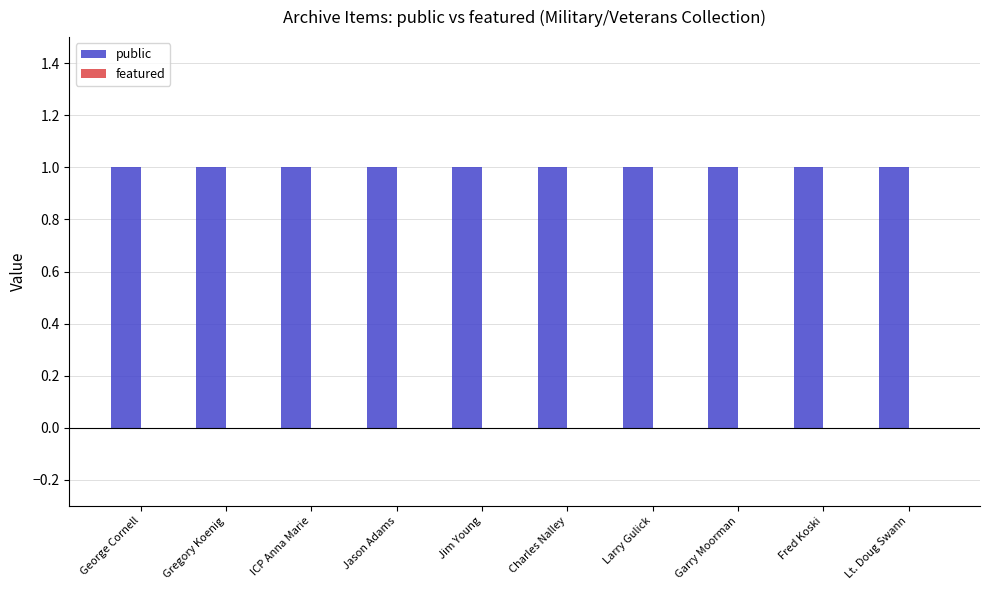

At which label is public closest to 1?

George Cornell